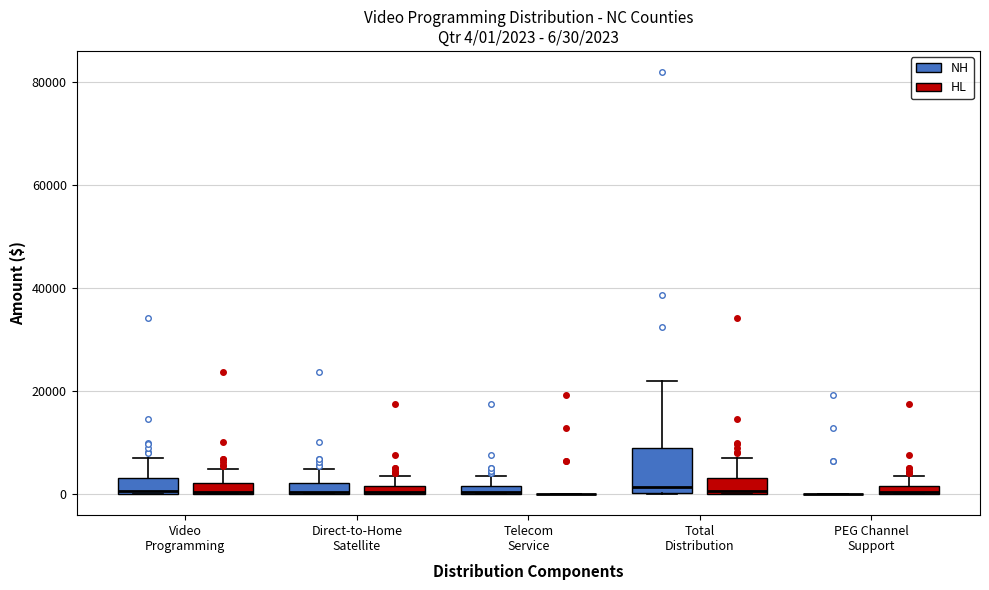

Which box is the tallest, from its lower edge to its upper edge?

Total Distribution (NH)